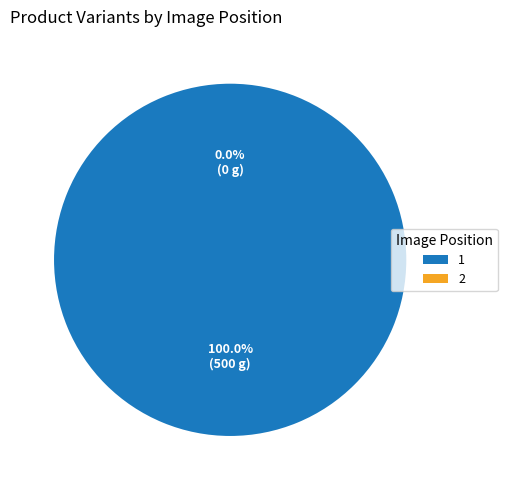

What percentage do 1 and 2 together represent?

100.0%